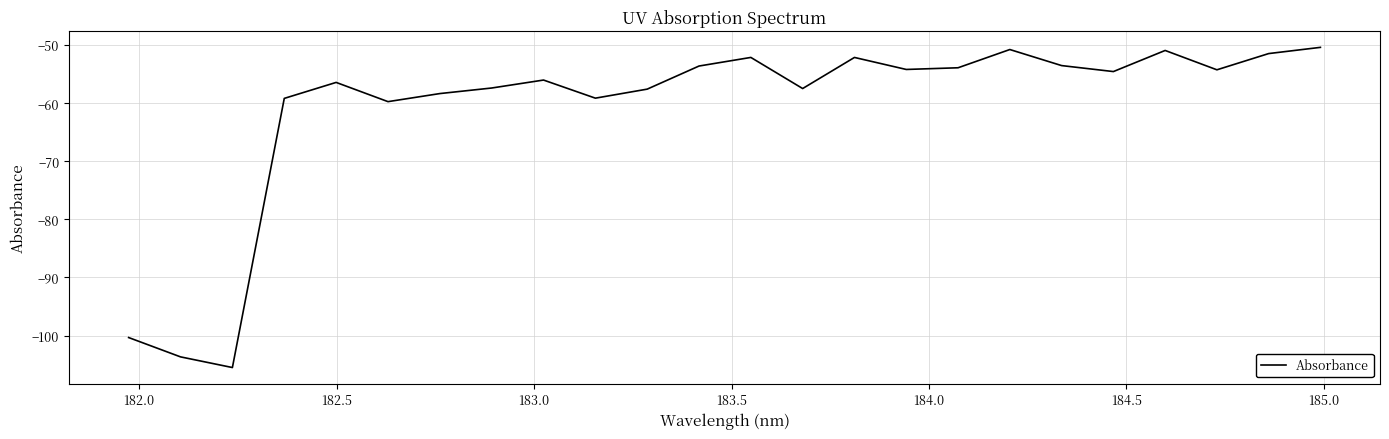

What is the minimum value shown in the chart?

-105.5